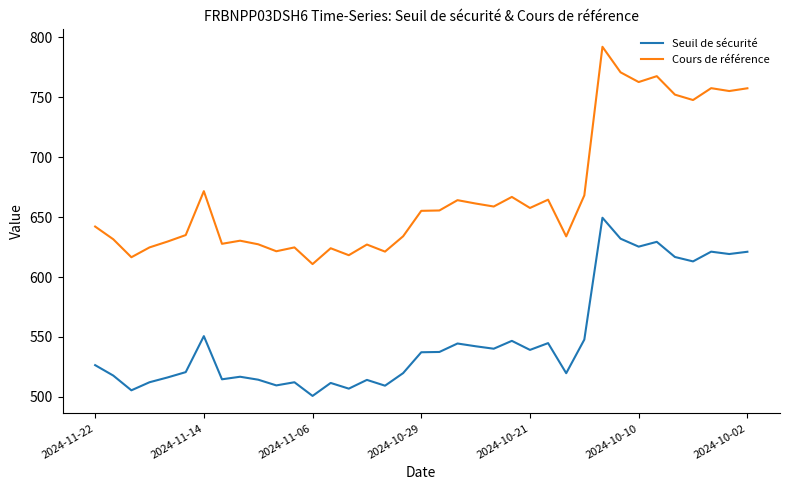

Rank the series by their average value, from highest to lowest.

Cours de référence, Seuil de sécurité